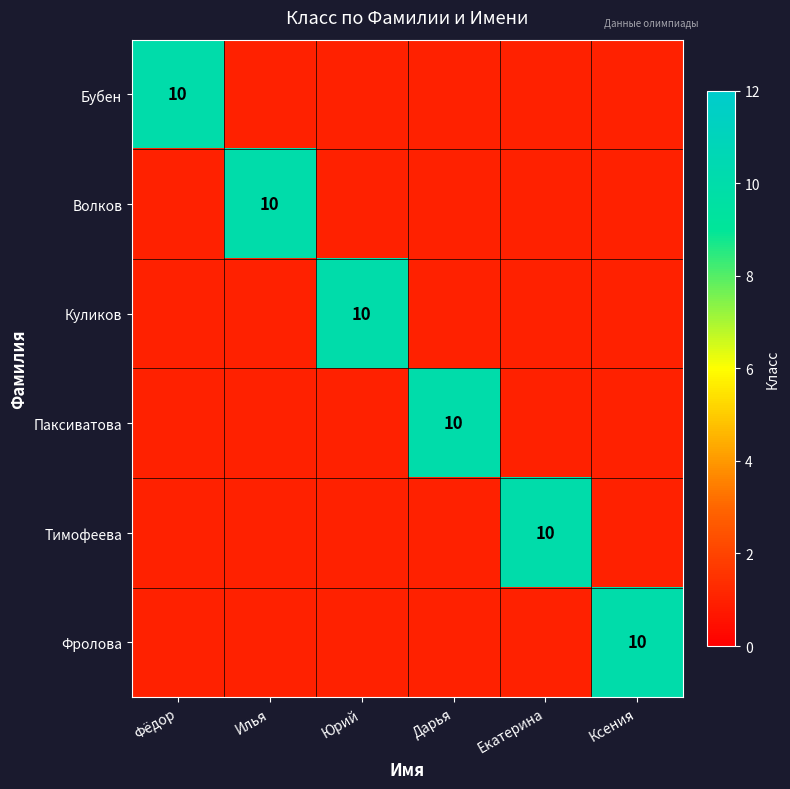

Is it true that Куликов equals 16 at Юрий?

False